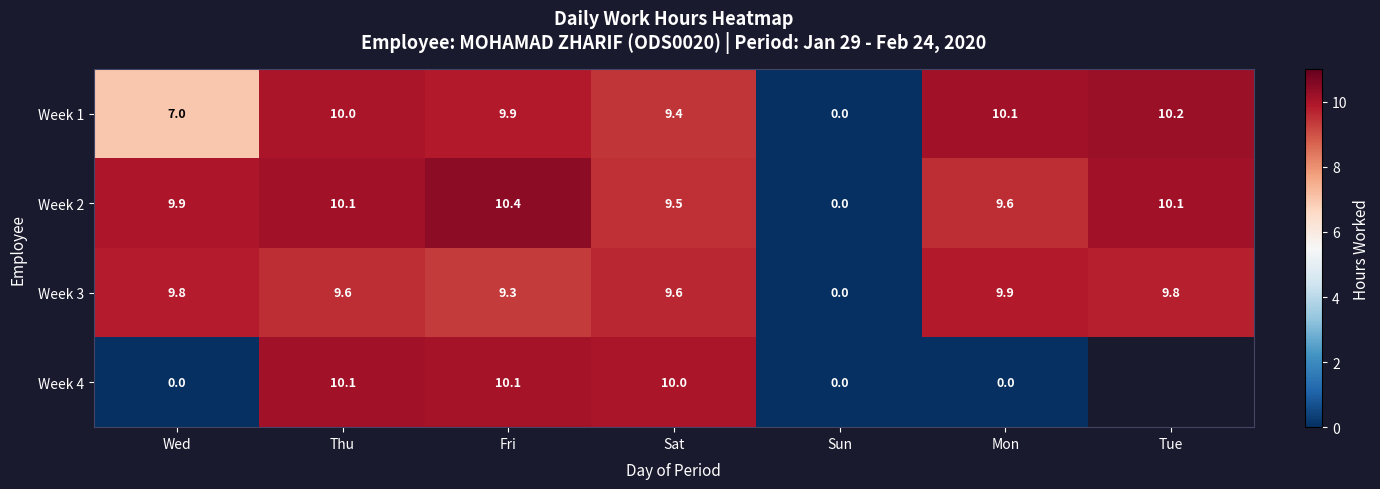

What is the difference between the highest and lowest values at Fri?

1.1